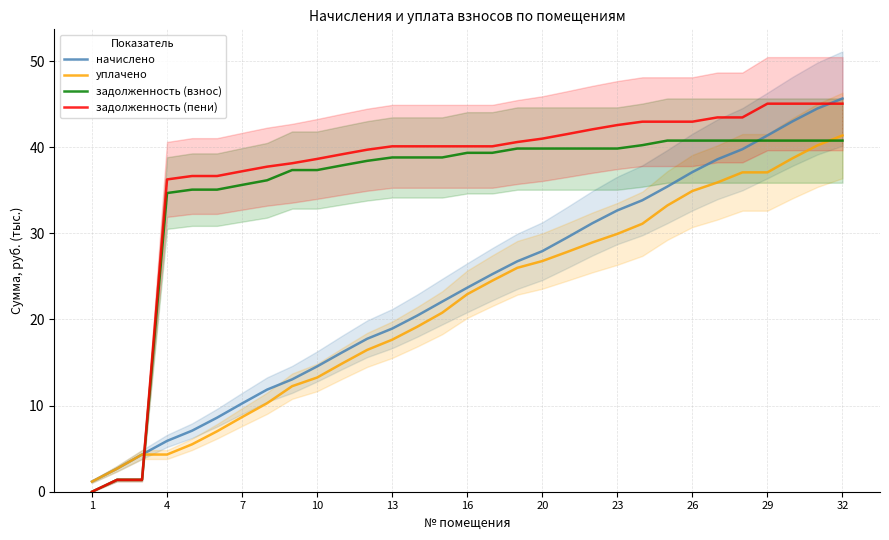

Is the value of задолженность (взнос) at 7 greater than the value of уплачено at 32?

No